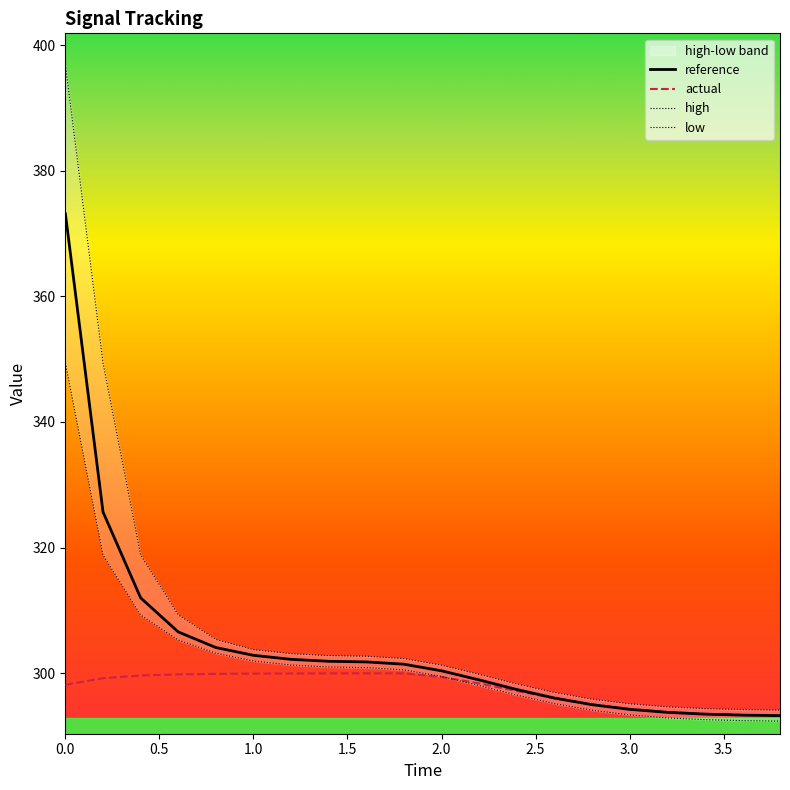

What is the maximum value for actual?

300.0